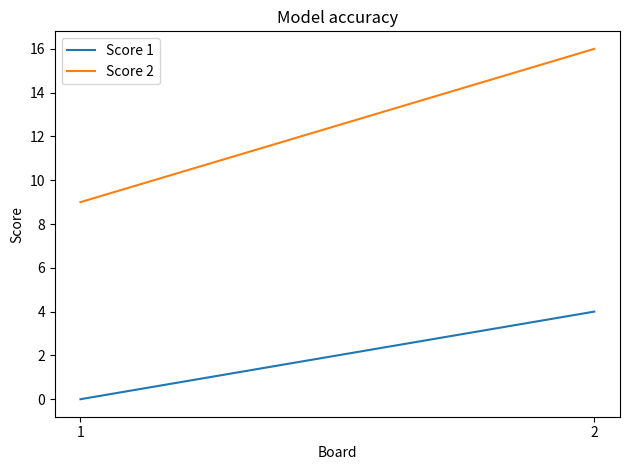

Does the chart have visible grid lines?

No